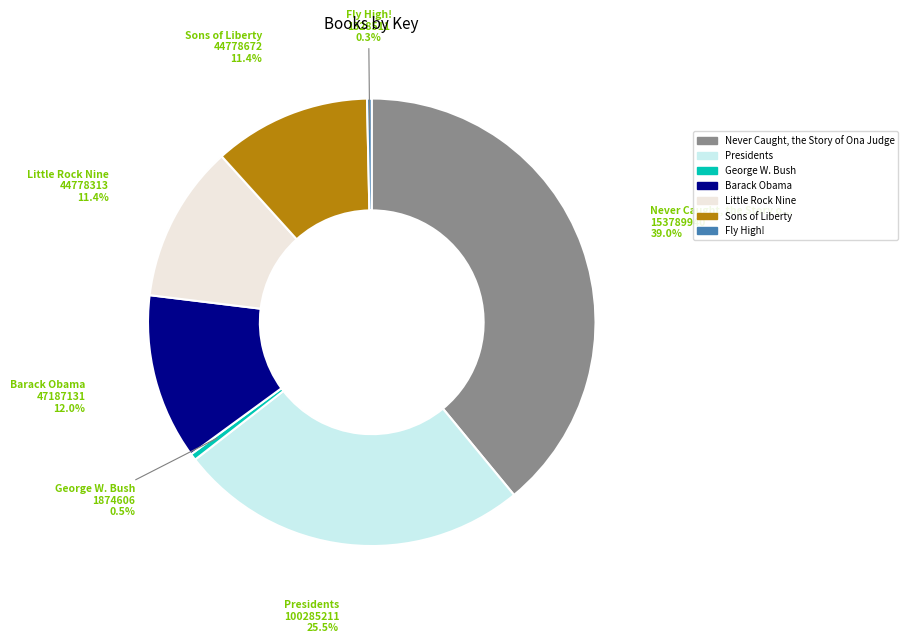

Is there any slice that represents more than half of the pie?

No